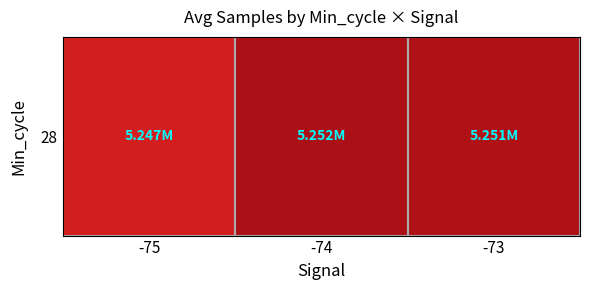

Where does the data first go above 5251089?

-74